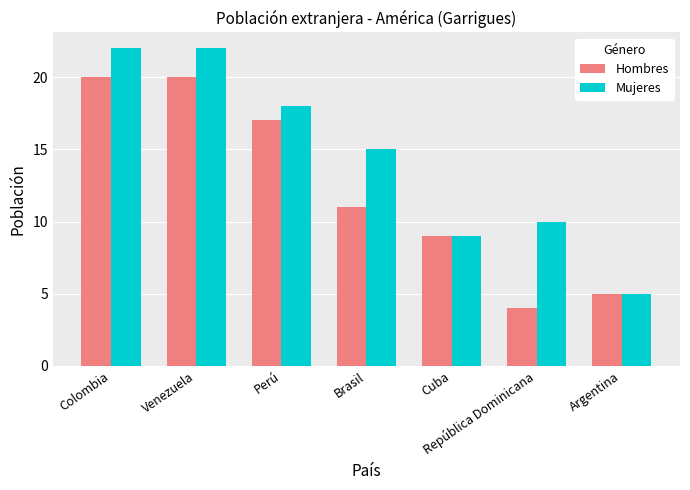

At Venezuela, list the series in order from largest to smallest.

Mujeres, Hombres